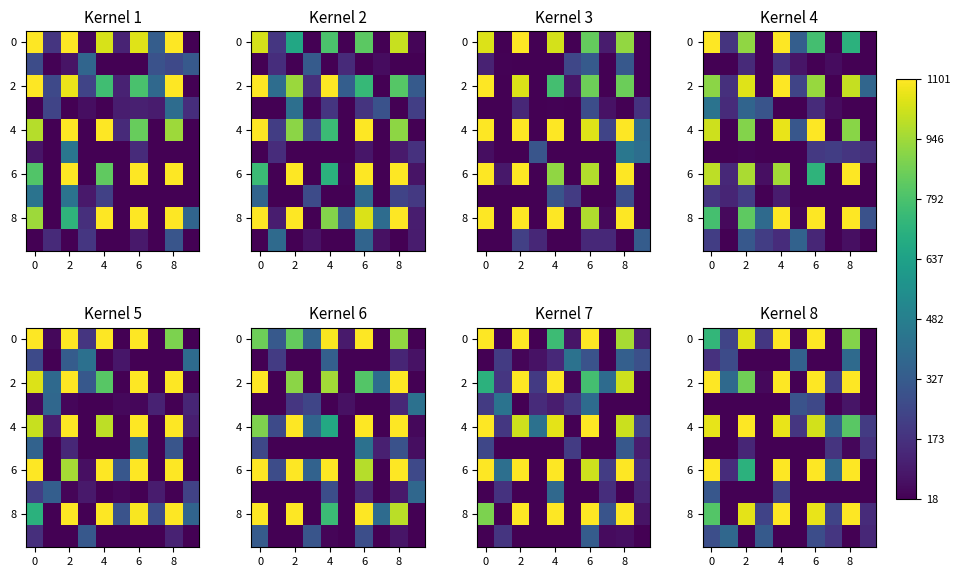

What is the minimum value shown in the chart?

18.0